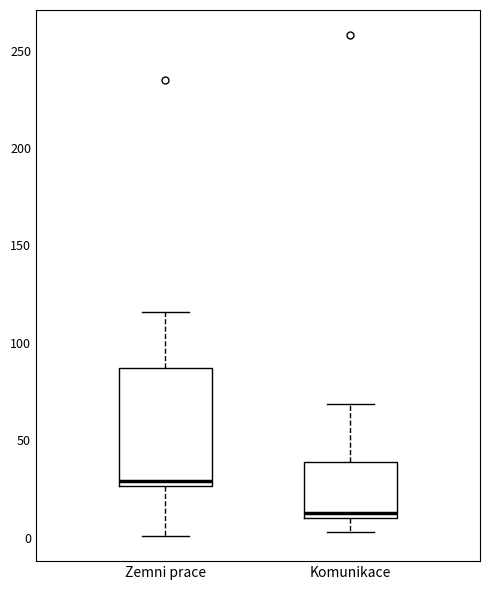

Reading left to right, read every box against the y-axis: the position of its median line, the range the box covers, and the ends of its whiskers. The values are not printed on the chart, so give them approximately, as read against the axis.

Zemni prace: median 30, box 25 to 85, whiskers 0 to 115
Komunikace: median 15, box 10 to 40, whiskers 5 to 70